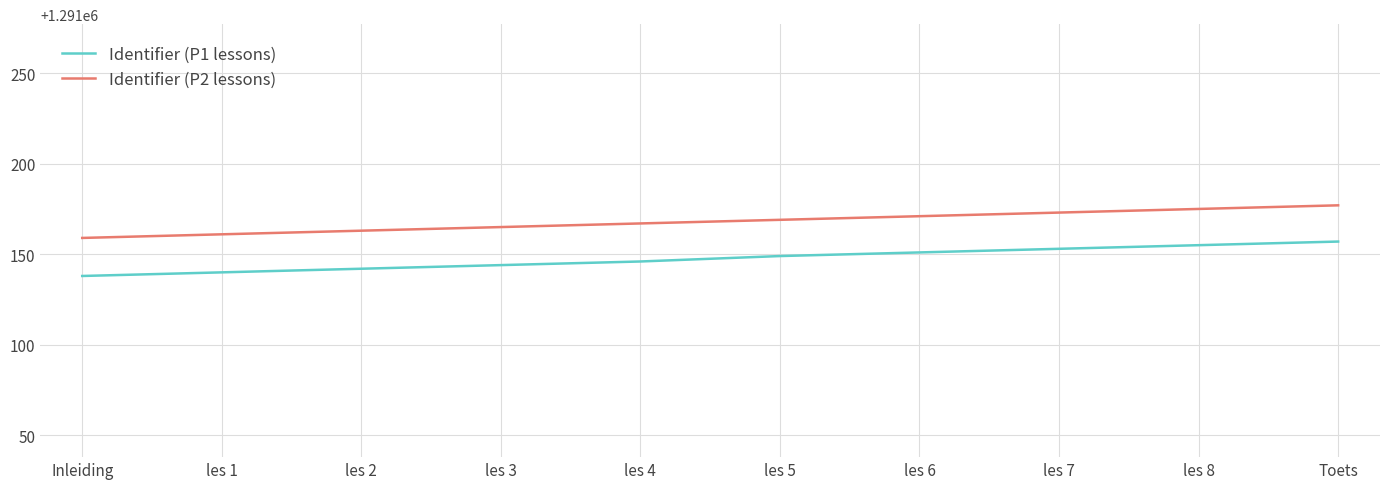

Does the chart display data point markers on the line(s)?

No